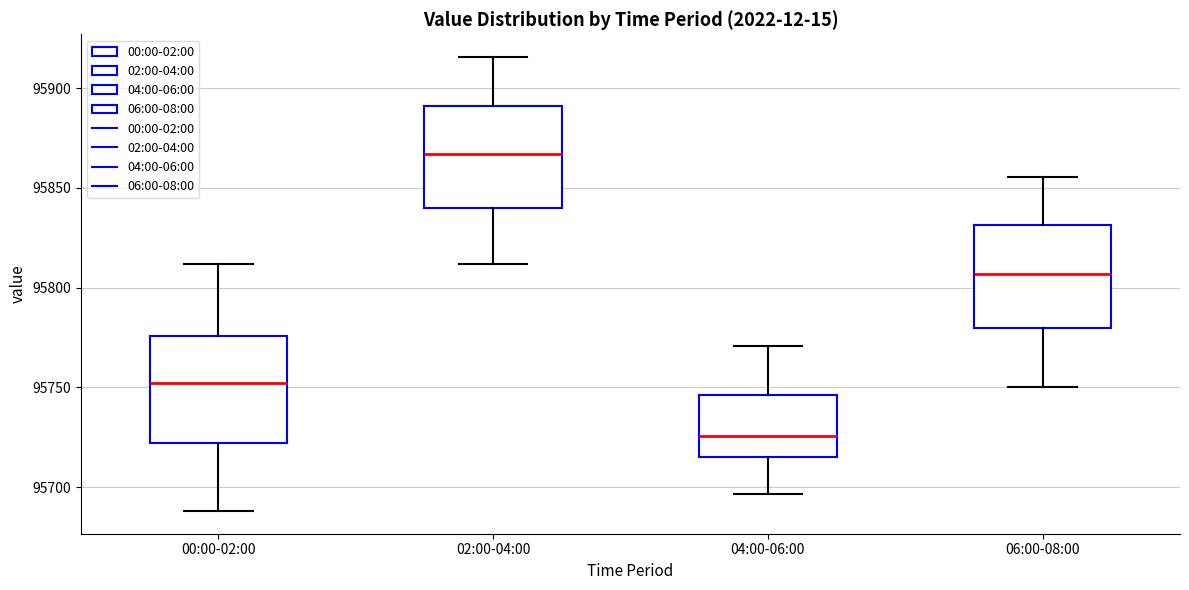

Reading left to right, transcribe this box plot: for each box, give where its median line is, the range the box spans, and where its two whiskers end, as read against the y-axis. The values are not printed on the chart, so give them approximately, as read against the axis.

00:00-02:00: median 95750, box 95720 to 95775, whiskers 95690 to 95810
02:00-04:00: median 95865, box 95840 to 95890, whiskers 95810 to 95915
04:00-06:00: median 95725, box 95715 to 95745, whiskers 95695 to 95770
06:00-08:00: median 95805, box 95780 to 95830, whiskers 95750 to 95855